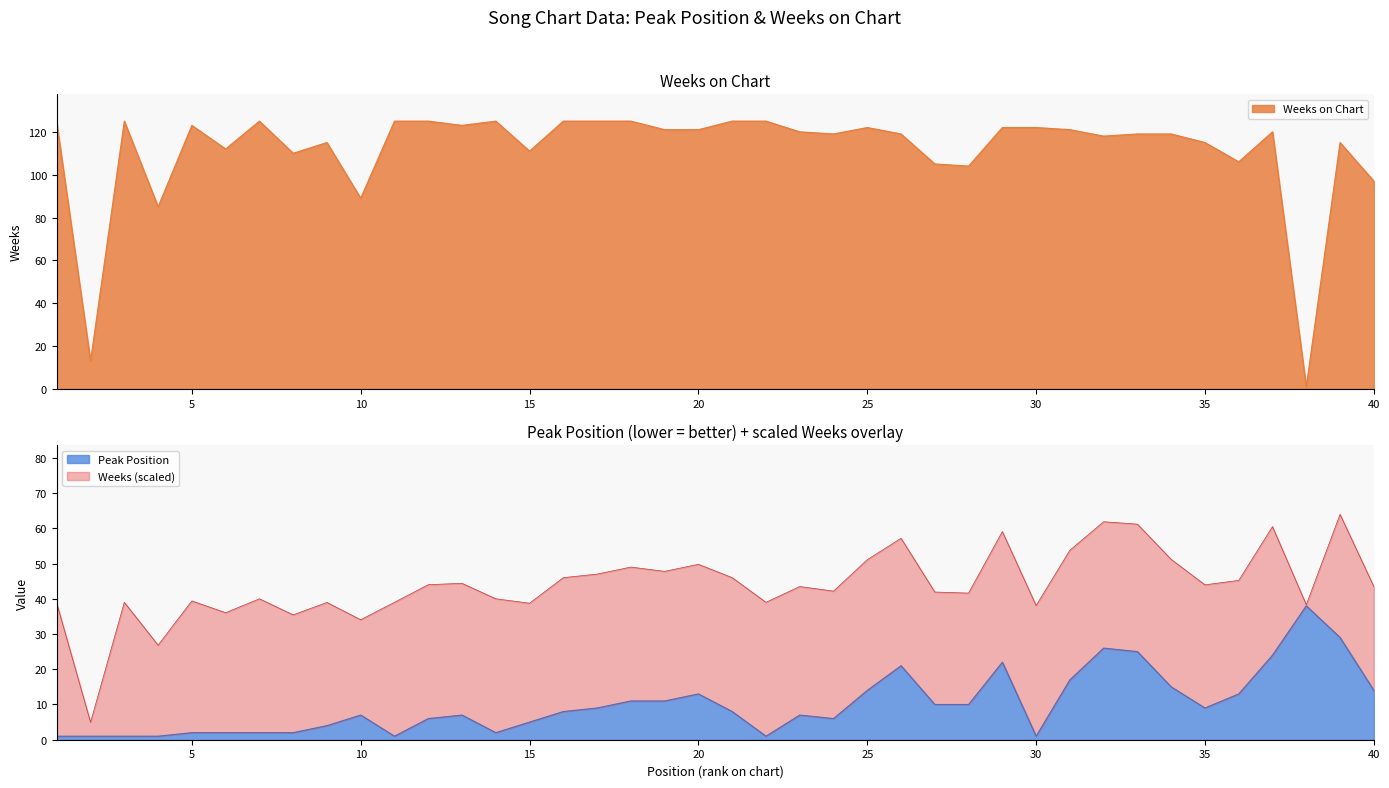

What is the total value across all series at 21?

133